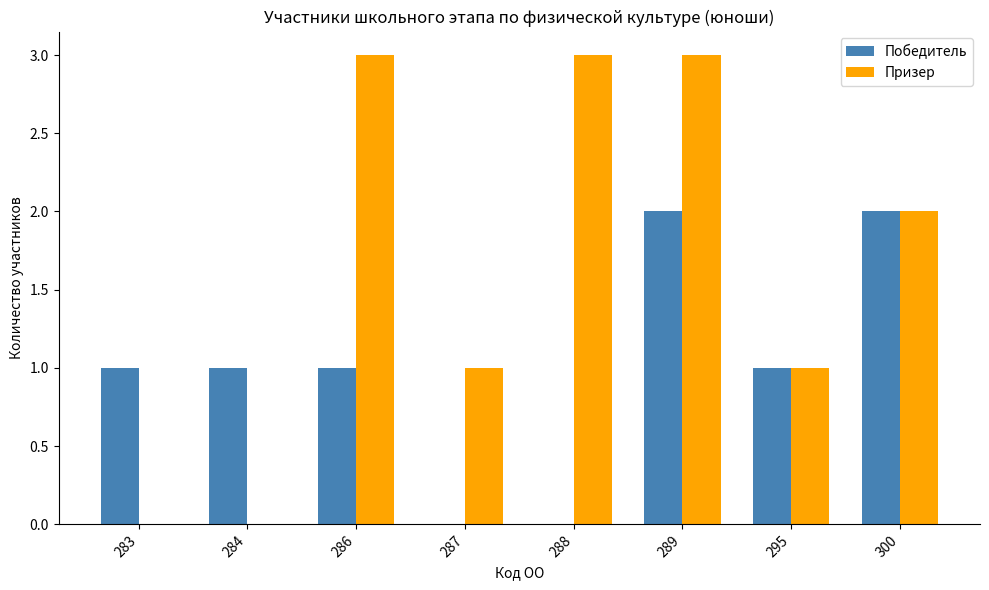

Which series changed the most between 289 and 300?

Призер